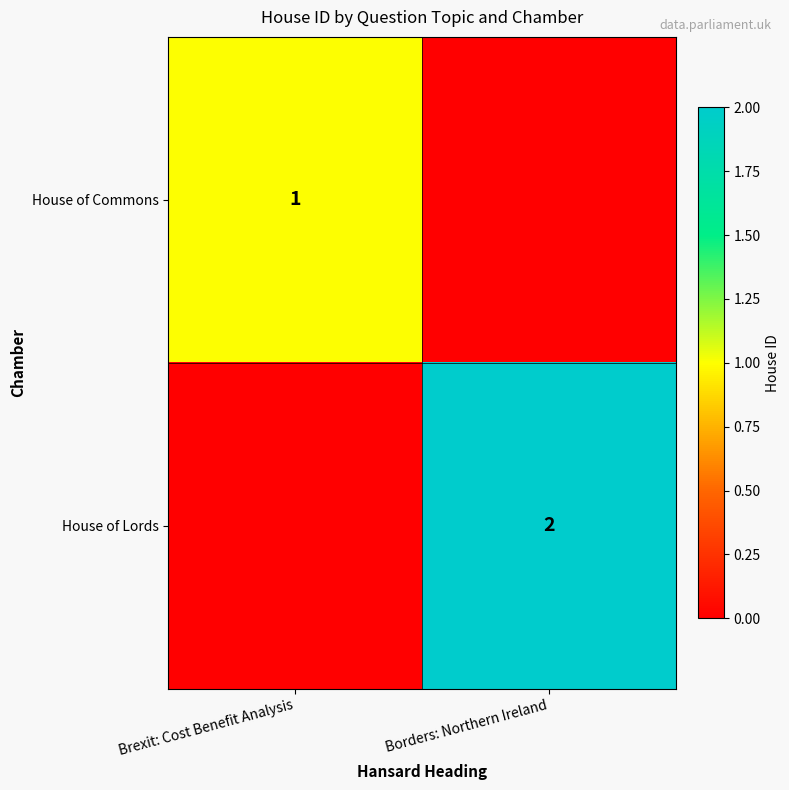

What is the total value across all series at Brexit: Cost Benefit Analysis?

1